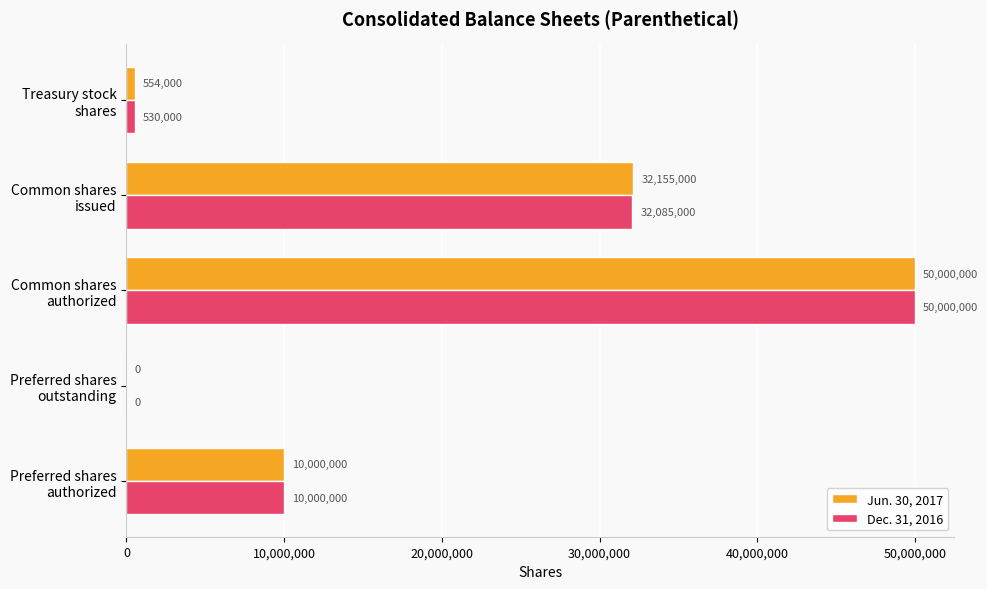

How many values in Jun. 30, 2017 are above zero?

4